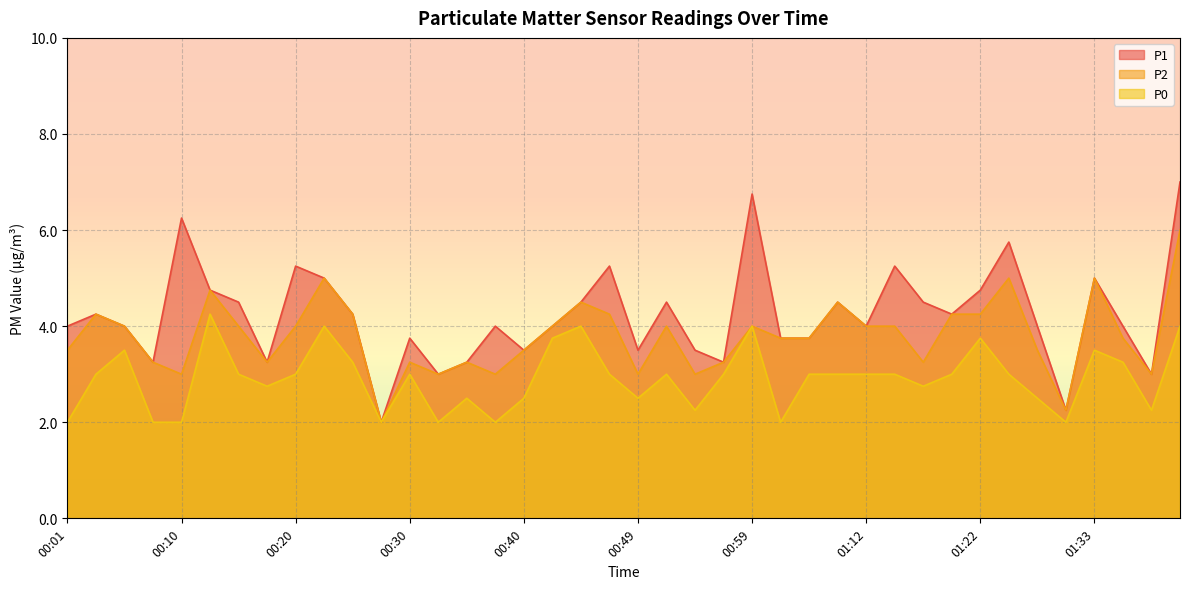

At which category is the sum across all series the highest?

01:40